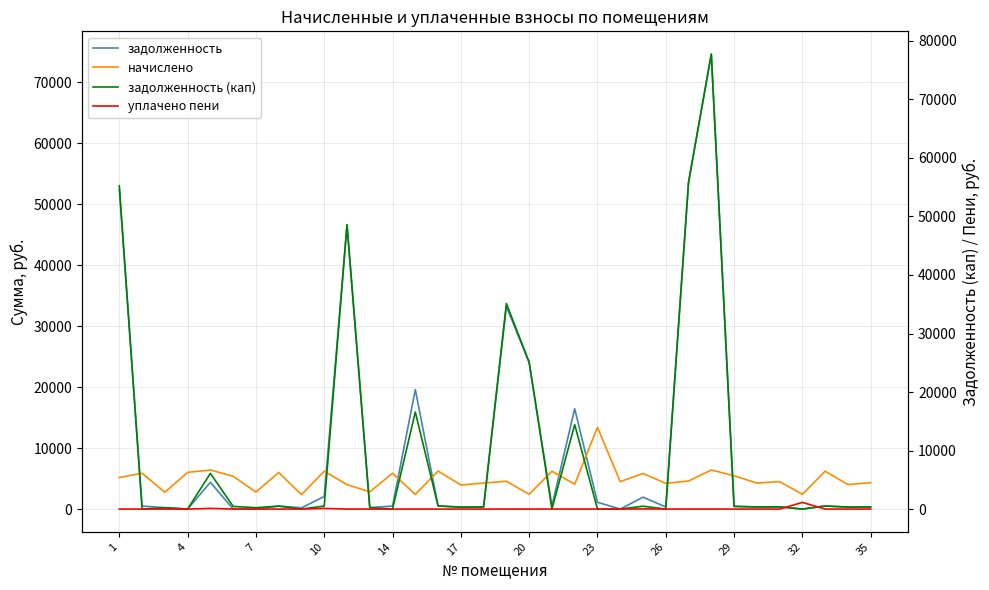

How many lines are shown in the chart?

4